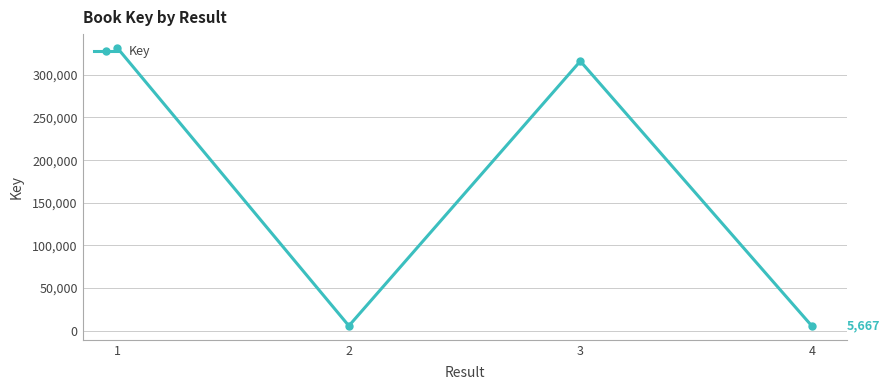

Where is the data nearest to the value 168564?

3